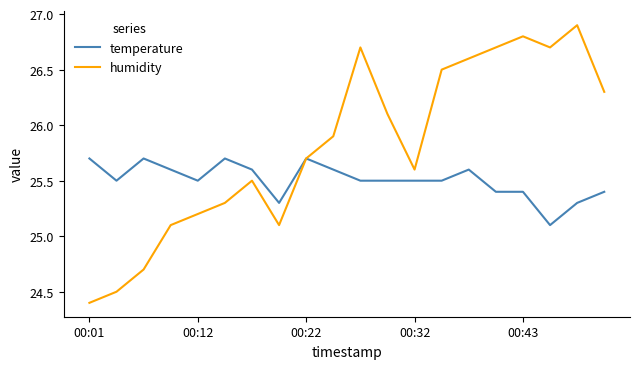

What is the greatest value displayed?

26.9